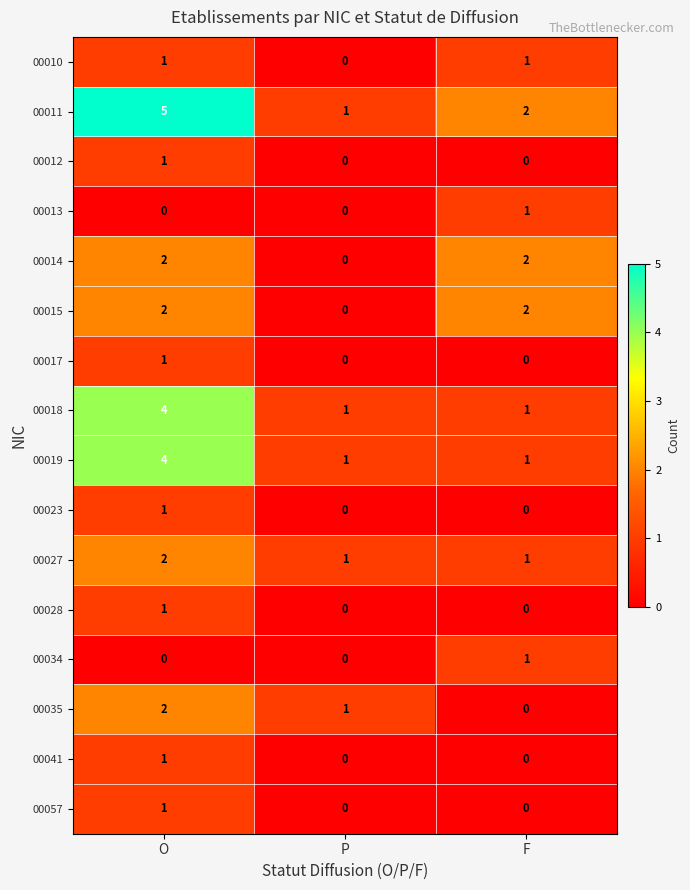

What is the spread (max minus min) of values at O?

5